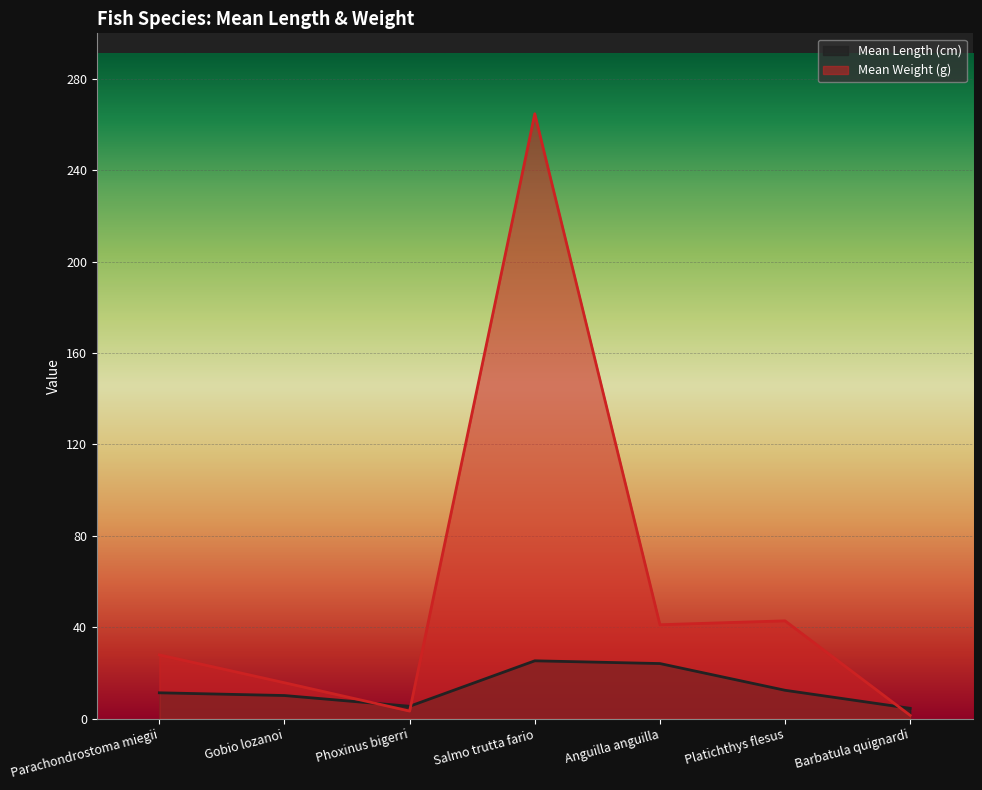

What is the difference between the maximum and minimum values in the Mean Length (cm) series?

20.8